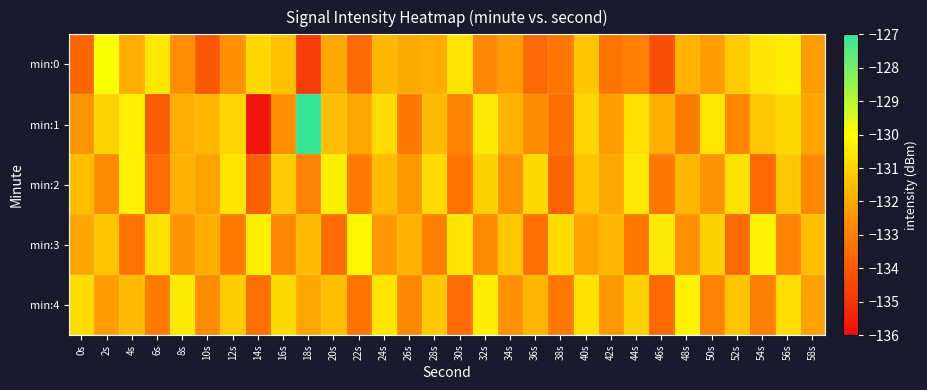

What is the spread (max minus min) of values at 40s?

1.5